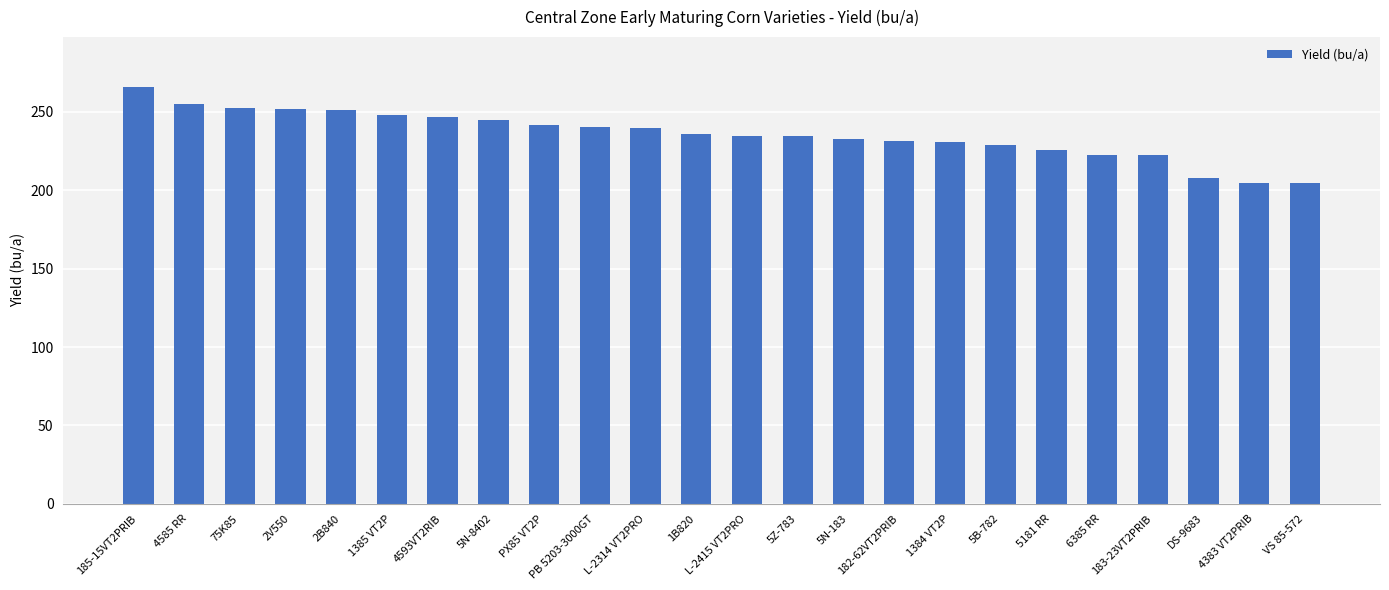

What is the change in value from 1385 VT2P to VS 85-572?

-43.8